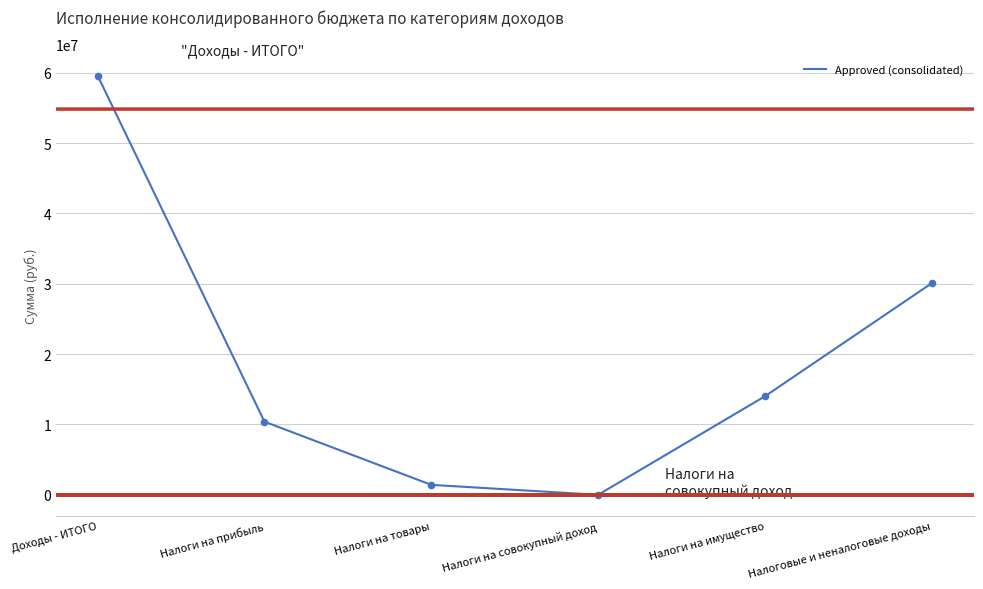

What is the change in value from Налоги на прибыль to Налоги на совокупный доход?

-10397700.0